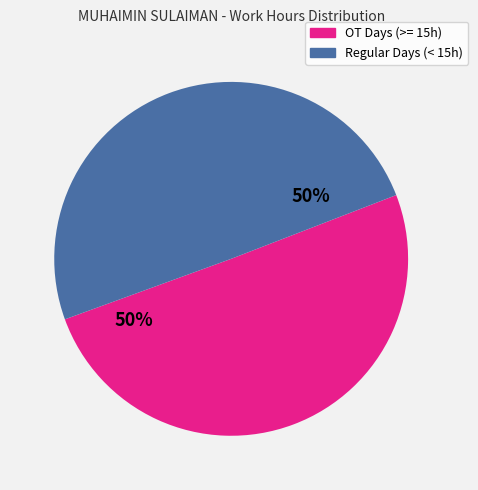

To the nearest percent, what is the average slice percentage?

50%